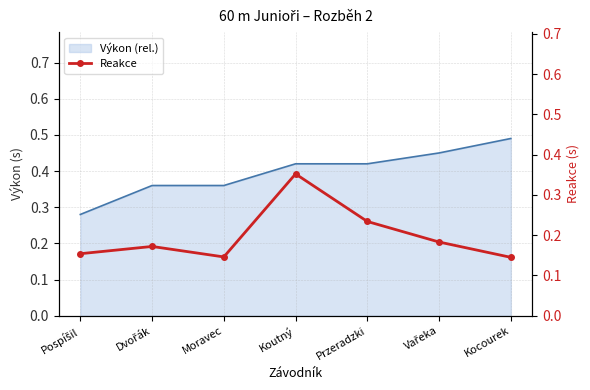

What is the smallest value displayed?

0.1